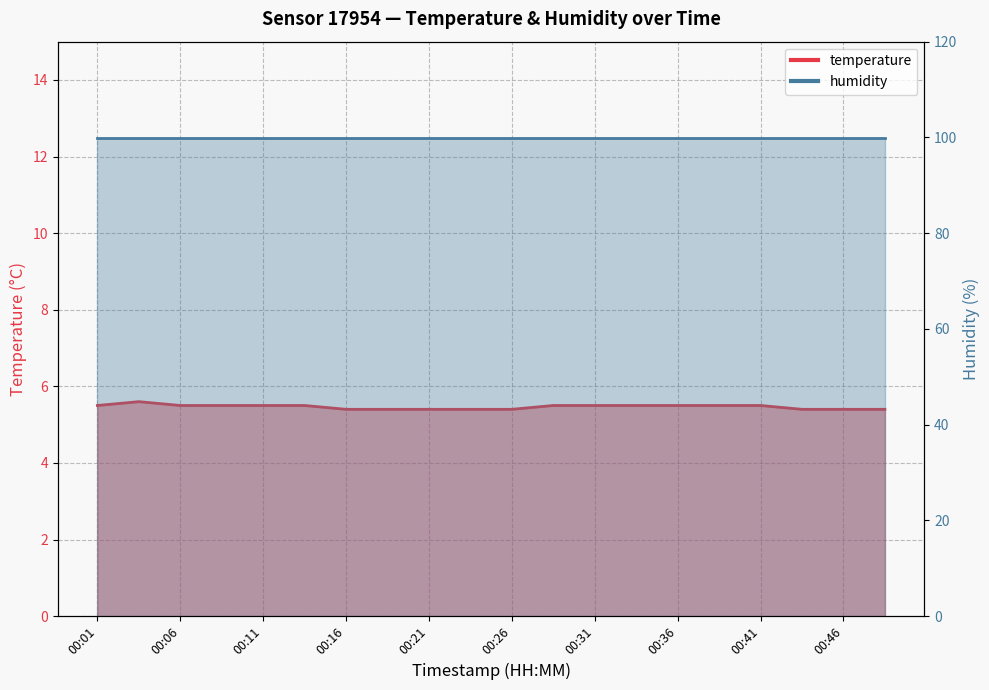

What is the value of the 17th point from the left?

5.5